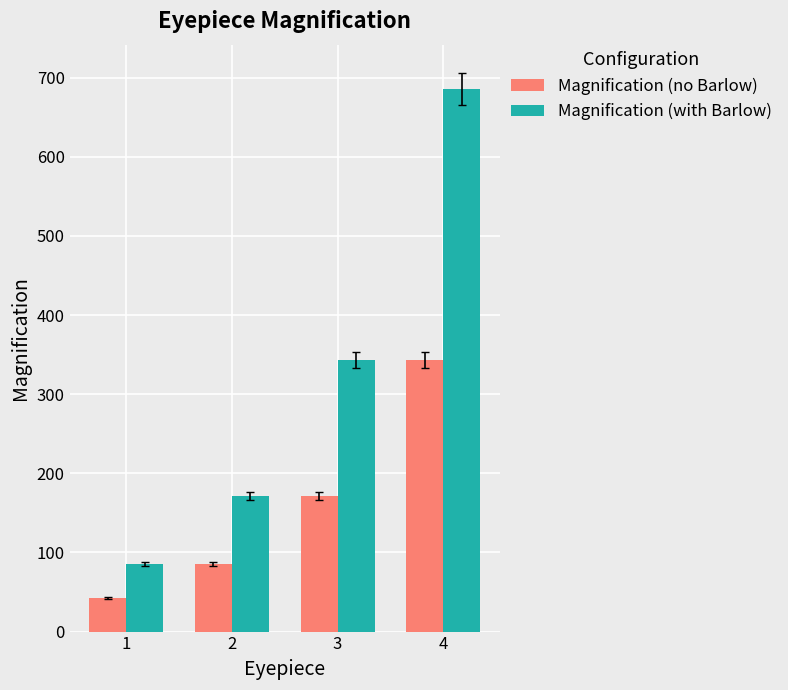

What is the value of the Magnification (no Barlow) bar at the 1st from the left?

42.9